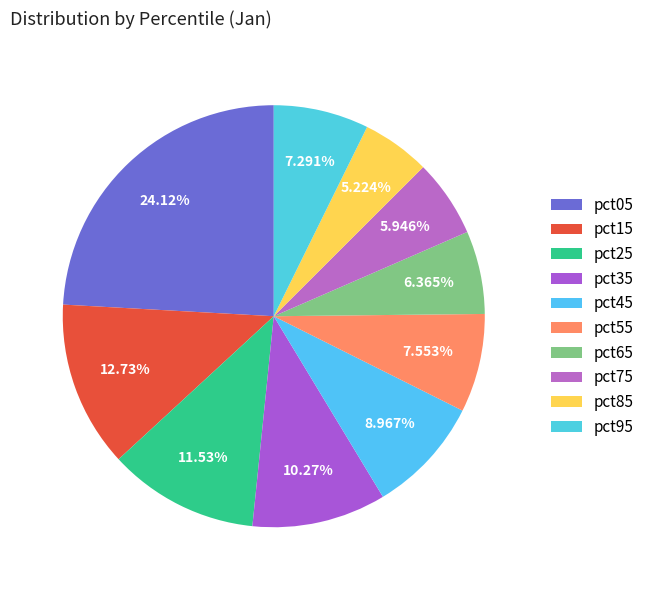

Which category has the smallest portion of the pie?

pct85